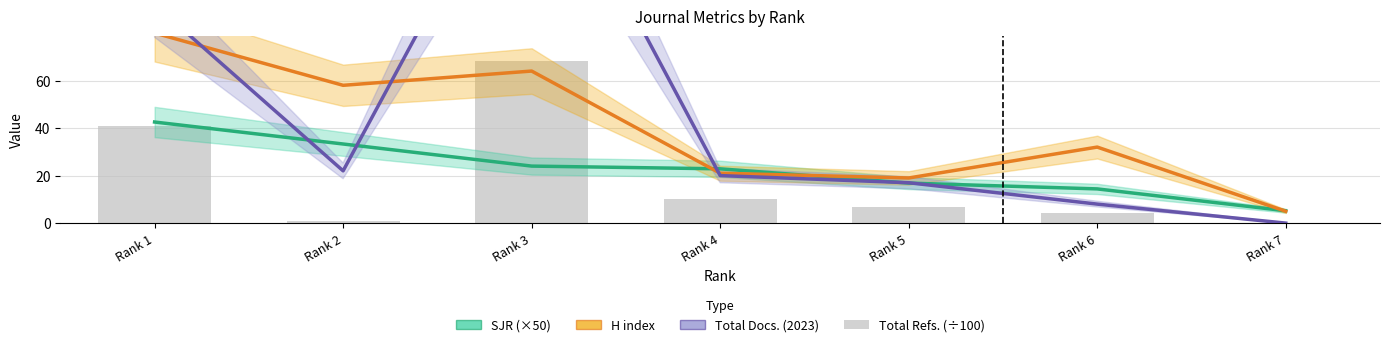

List the series in order of their peak value, lowest first.

SJR (×50), Total Refs. (÷100), H index, Total Docs. (2023)